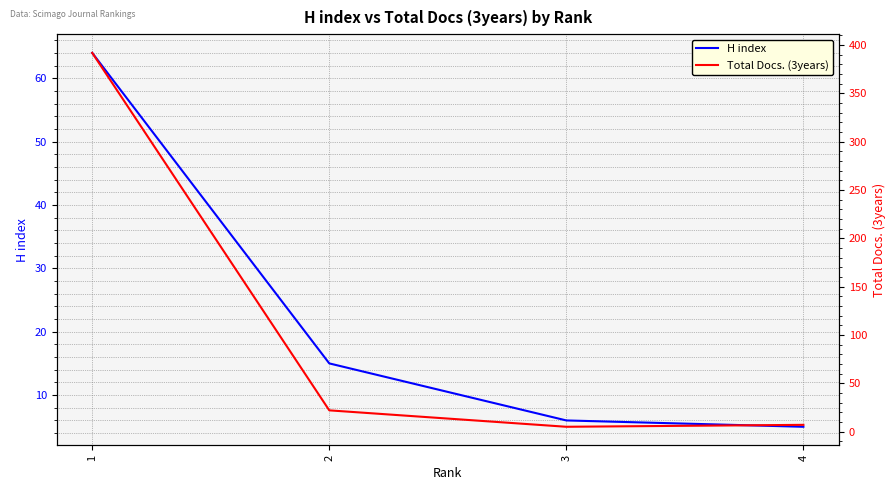

Rank the categories by Total Docs. (3years) value from lowest to highest.

3, 4, 2, 1